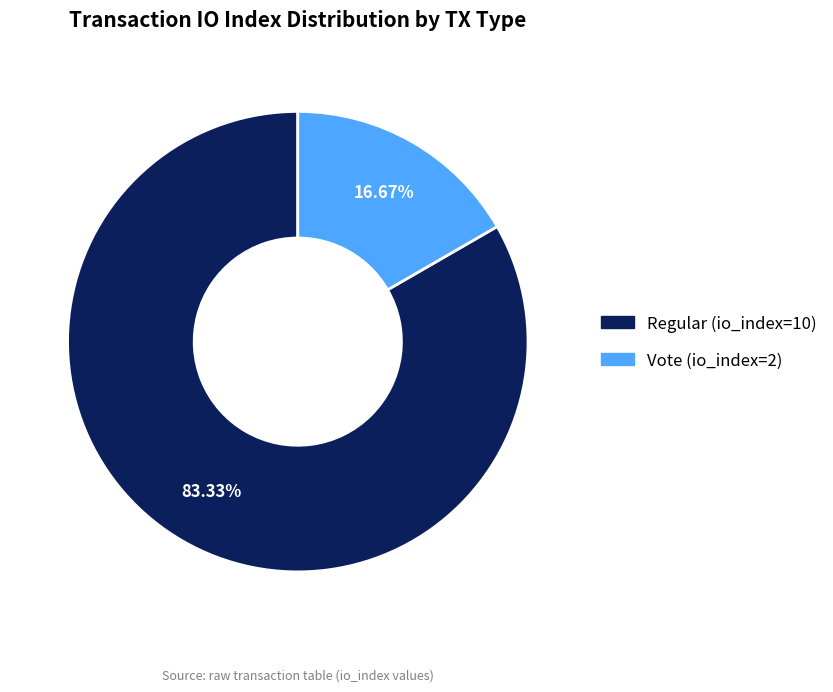

To the nearest percent, what percentage of the pie is Regular (io_index=10)?

83%